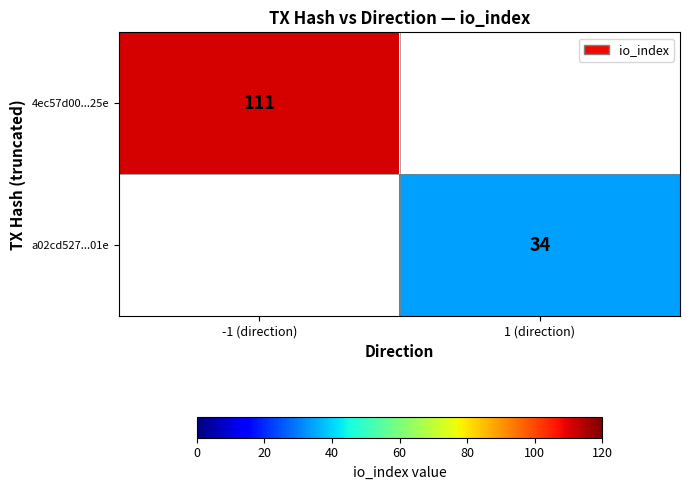

How many series are shown in this chart?

2